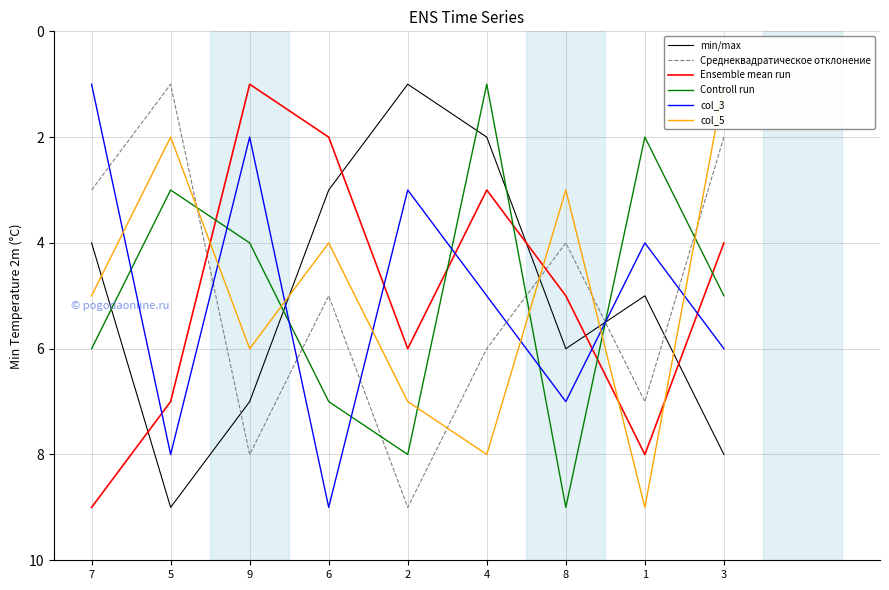

What is the average value of the min/max series?

5